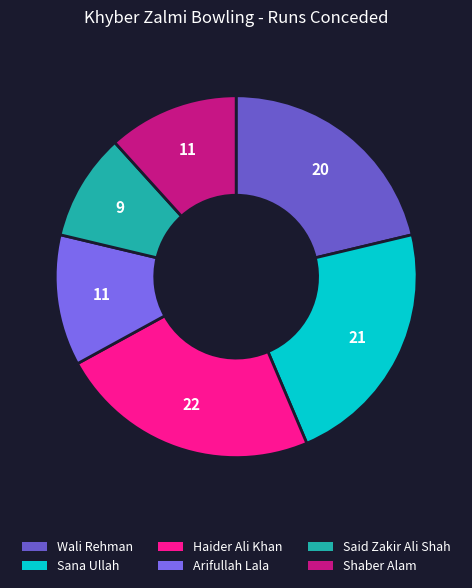

Is it true that Sana Ullah is 22% of the pie?

True